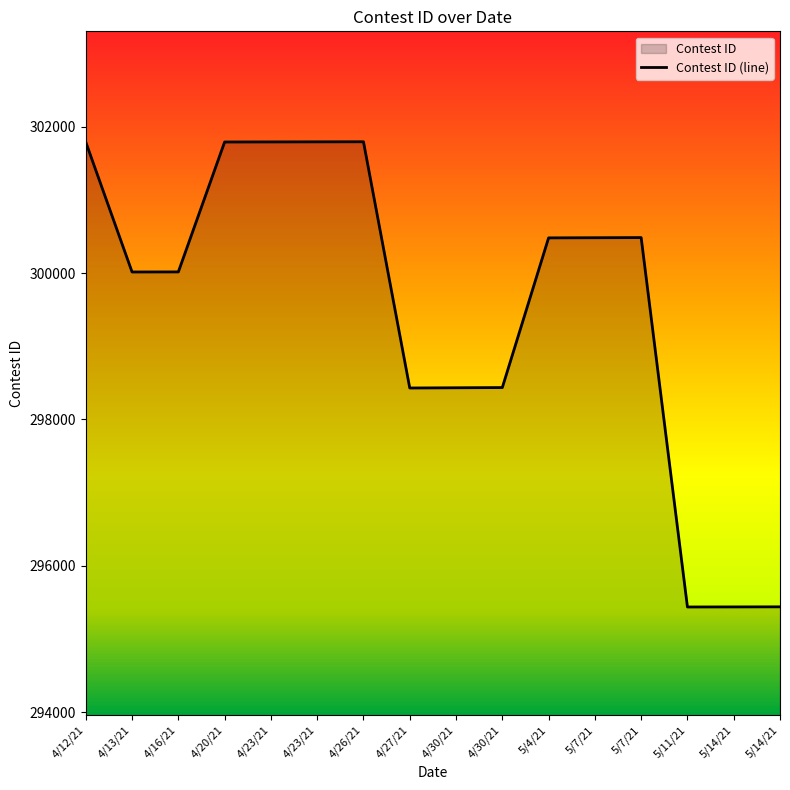

What is the difference between the maximum and minimum values?

6356